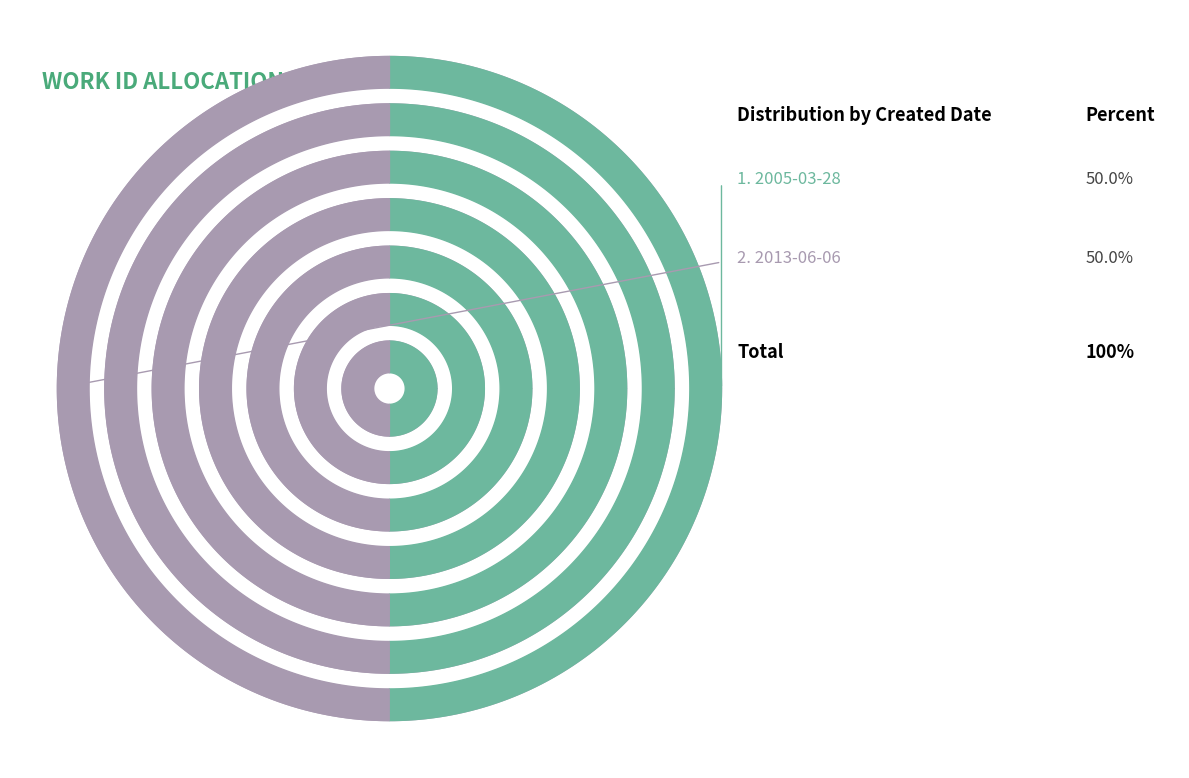

True or false: 2005-03-28 accounts for 50% of the total.

True